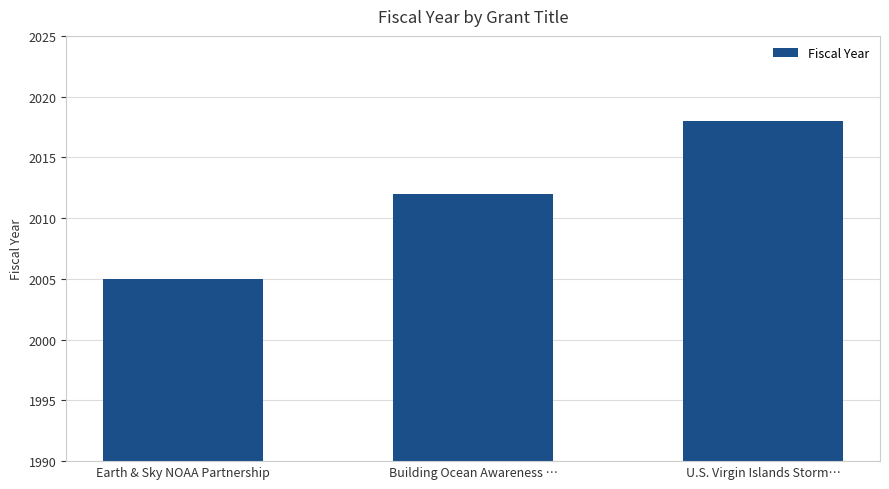

What is the sum of the values at U.S. Virgin Islands Storm… and Earth & Sky NOAA Partnership?

4023